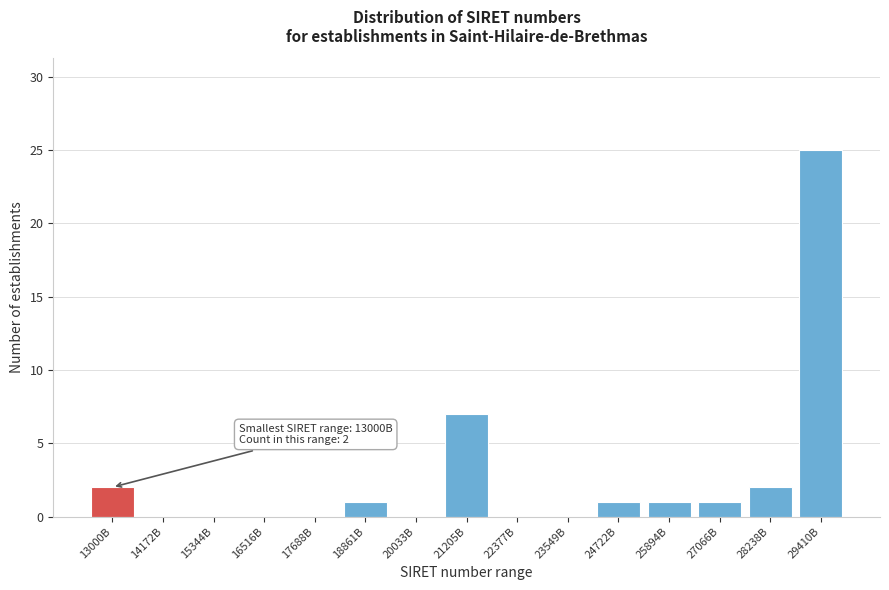

Reading left to right, what are all the values shown in this chart?

13000B=2	14172B=0	15344B=0	16516B=0	17688B=0	18861B=1	20033B=0	21205B=7	22377B=0	23549B=0	24722B=1	25894B=1	27066B=1	28238B=2	29410B=25